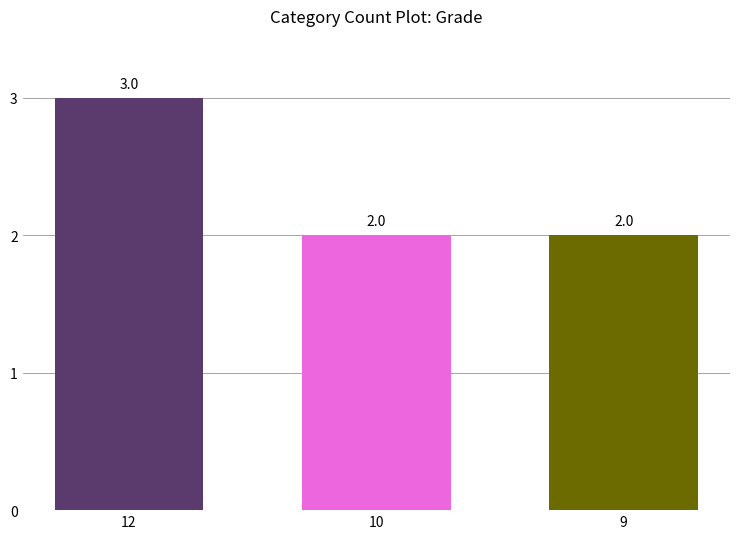

What is the value of the 1st bar from the left?

3